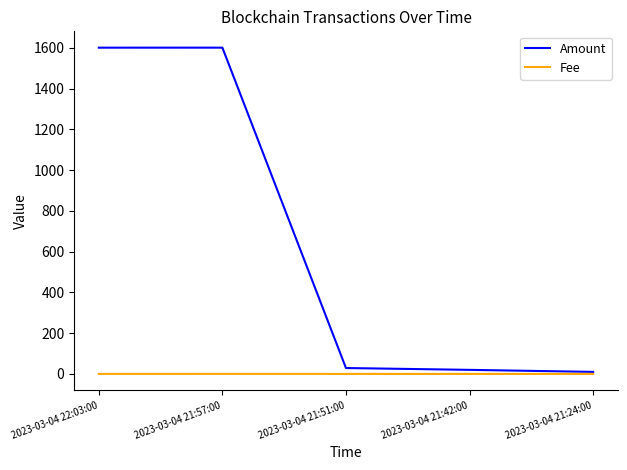

What is the difference between the Amount values at 2023-03-04 21:51:00 and 2023-03-04 21:24:00?

19.0